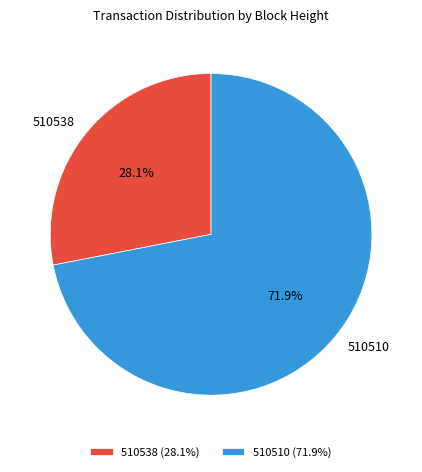

Is there a majority slice in this chart?

Yes